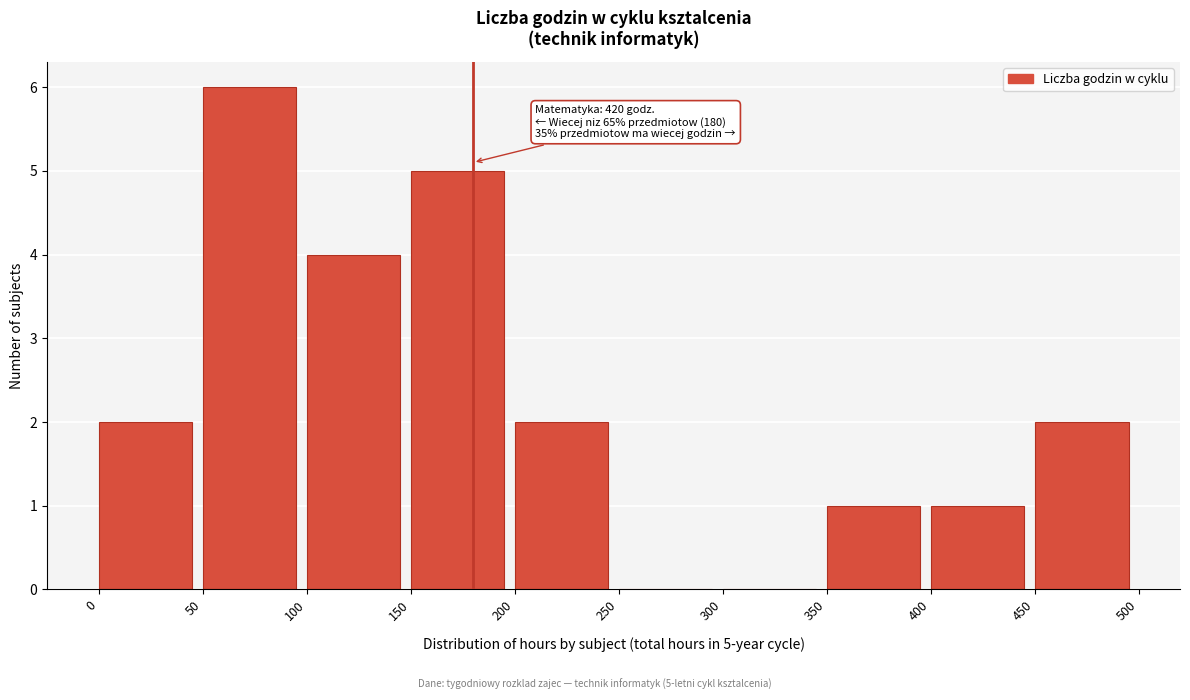

Which range on the x-axis has the tallest bar?

50 to 100